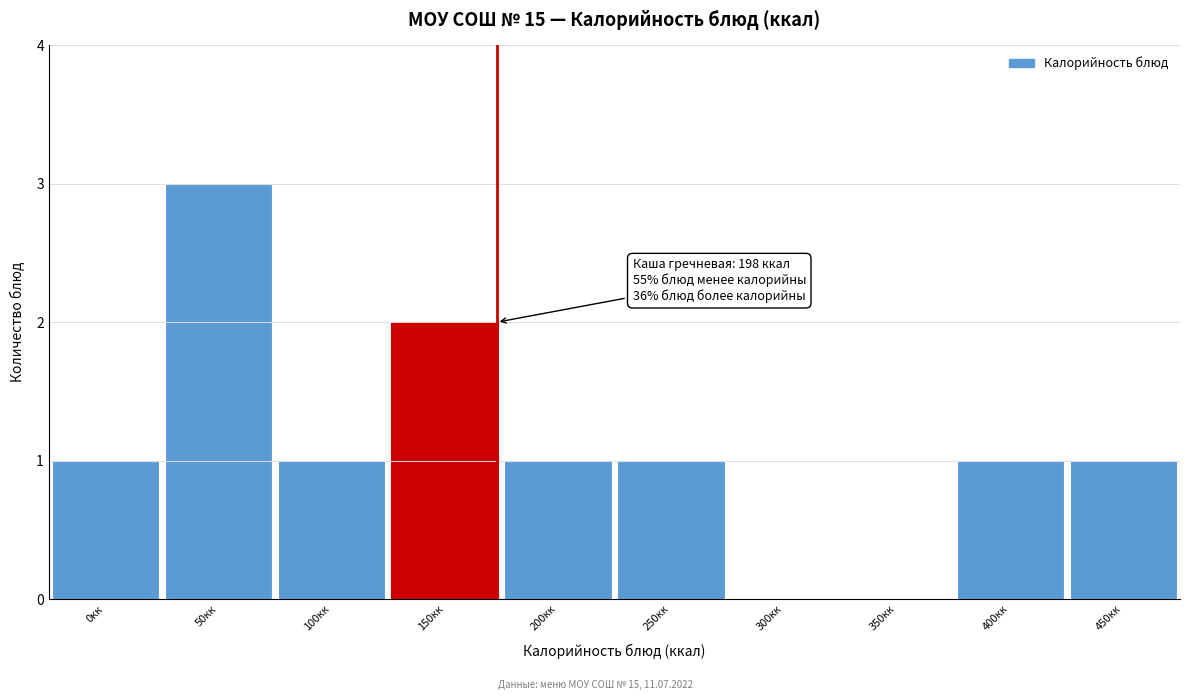

Reading left to right, extract all data points from this chart.

0кк=1	50кк=3	100кк=1	150кк=2	200кк=1	250кк=1	300кк=0	350кк=0	400кк=1	450кк=1